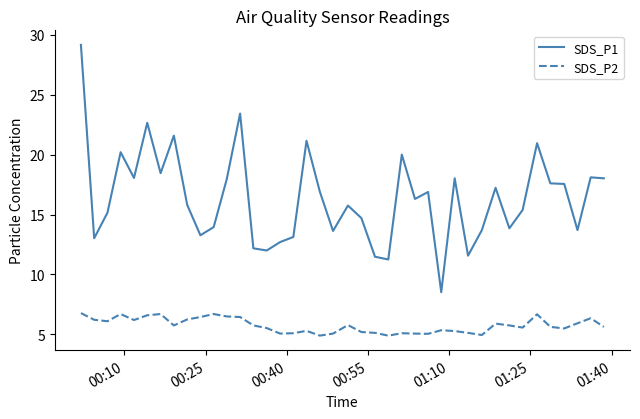

Which series has the largest total across all categories?

SDS_P1